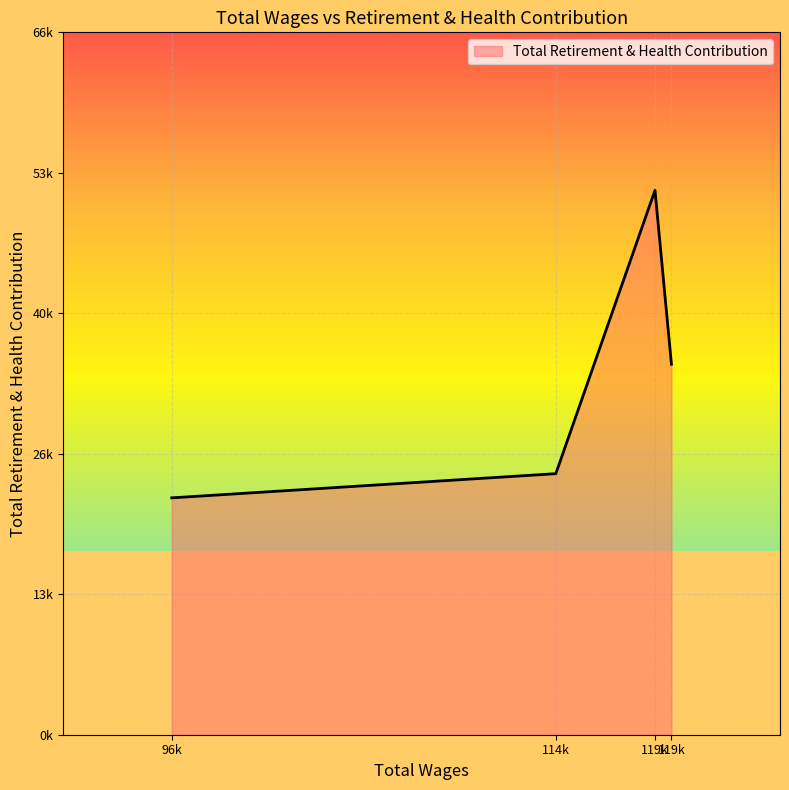

Does the chart display data point markers on the line(s)?

No